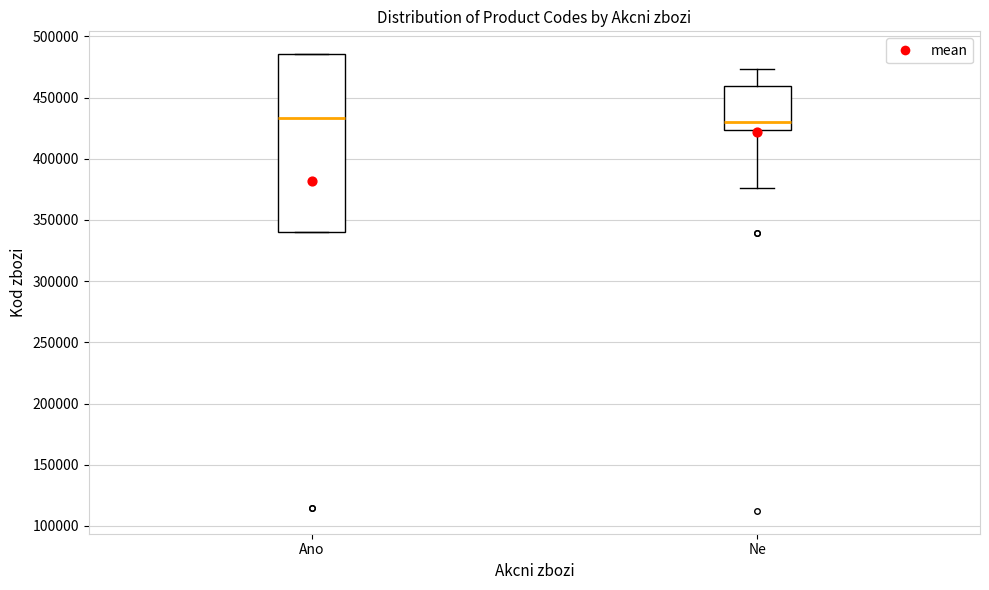

Where is the lower edge of the box for Ano on the y-axis? The values are not printed on the chart, so give them approximately, as read against the axis.

340000